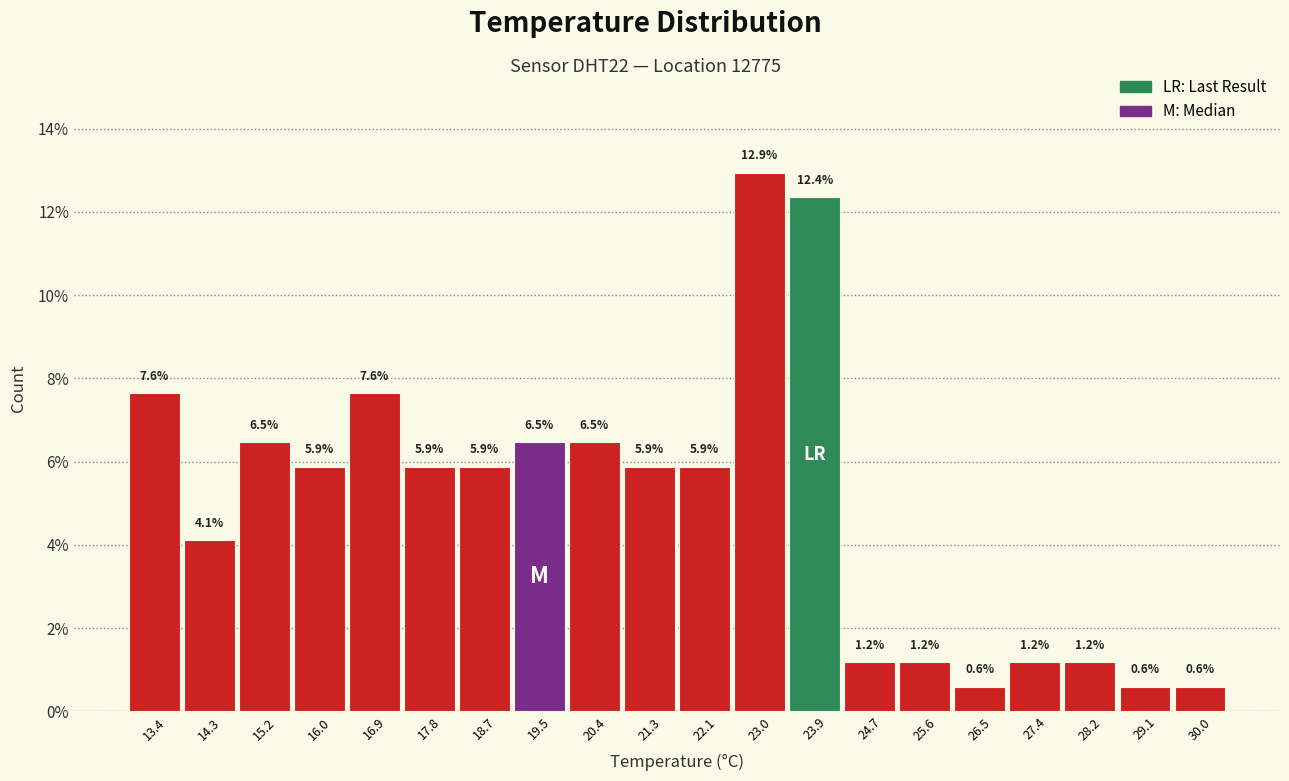

Over which range of the x-axis is the bar tallest?

22.57 to 23.44